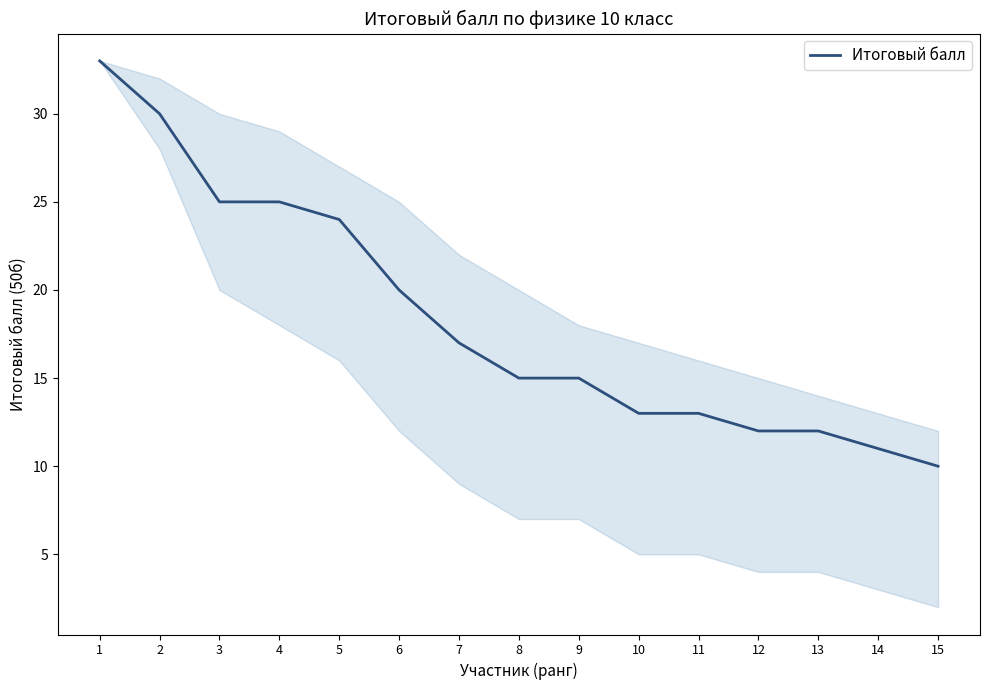

True or false: the data shows 11 at 14.

True